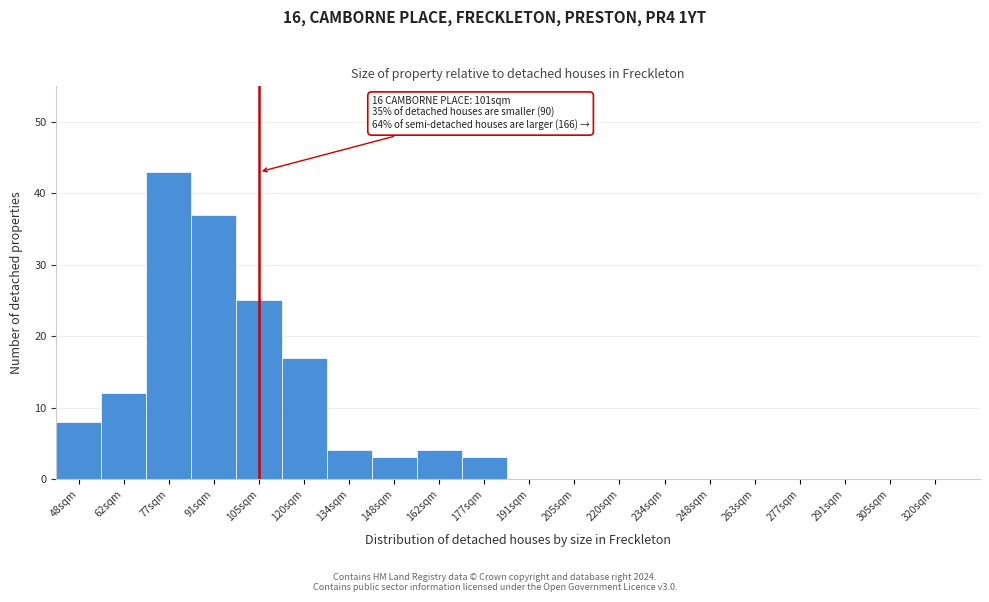

Reading right to left, transcribe all the data shown in this chart.

320sqm=0	305sqm=0	291sqm=0	277sqm=0	263sqm=0	248sqm=0	234sqm=0	220sqm=0	205sqm=0	191sqm=0	177sqm=3	162sqm=4	148sqm=3	134sqm=4	120sqm=17	105sqm=25	91sqm=37	77sqm=43	62sqm=12	48sqm=8